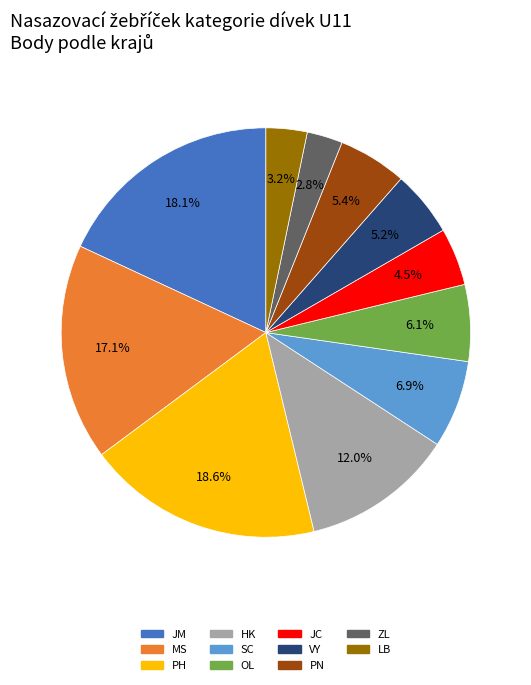

Is there a majority slice in this chart?

No